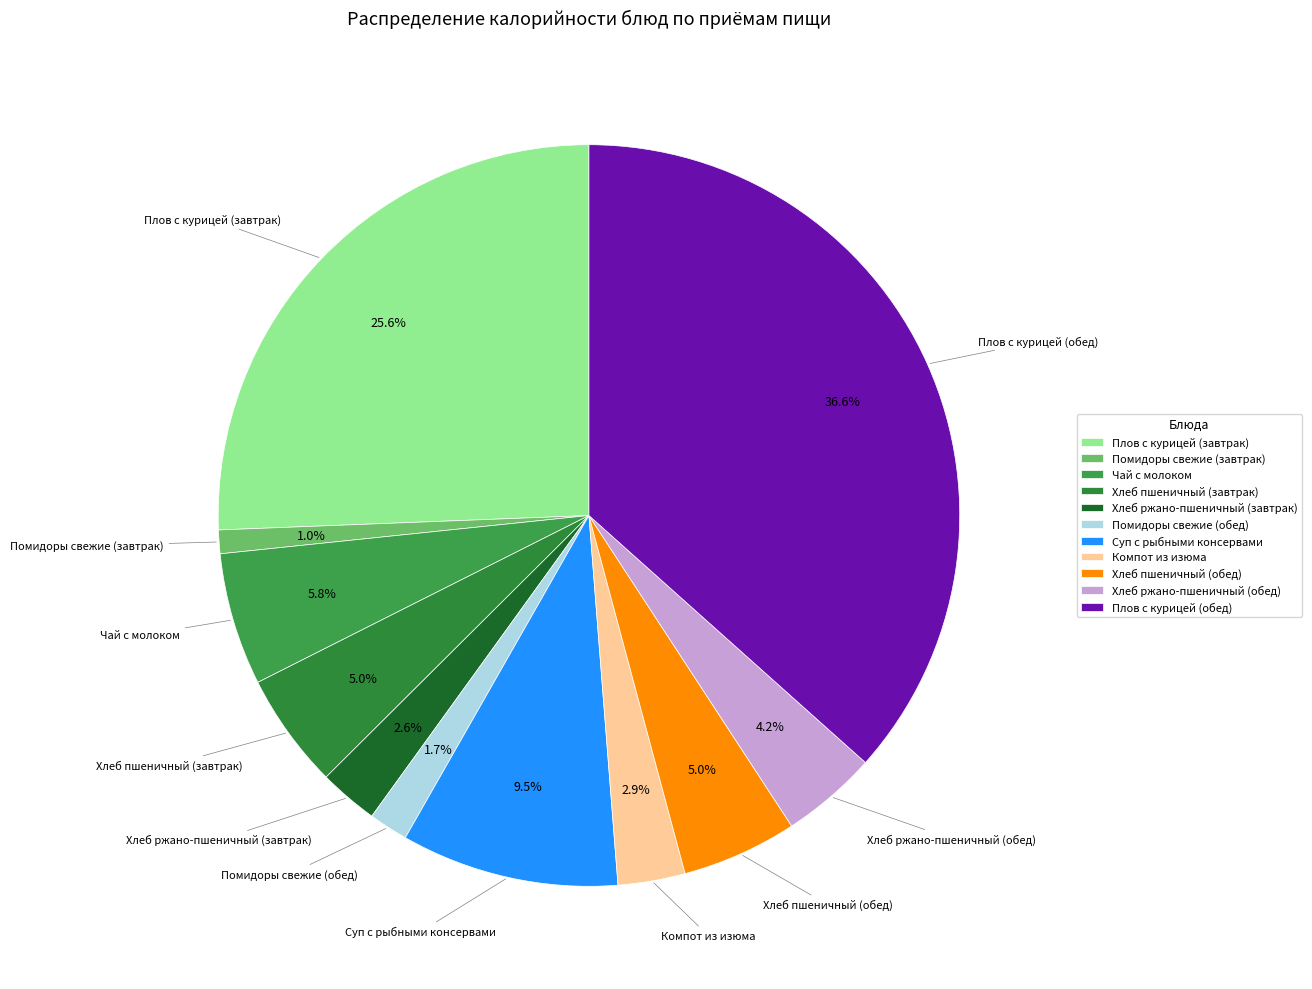

Which has a higher value, Хлеб пшеничный (обед) or Суп с рыбными консервами?

Суп с рыбными консервами